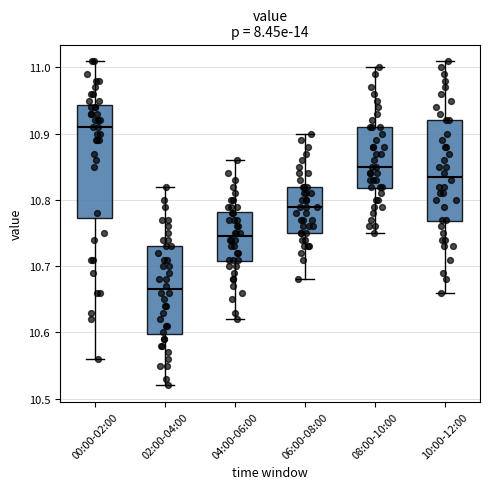

Which box has the highest median line?

00:00-02:00